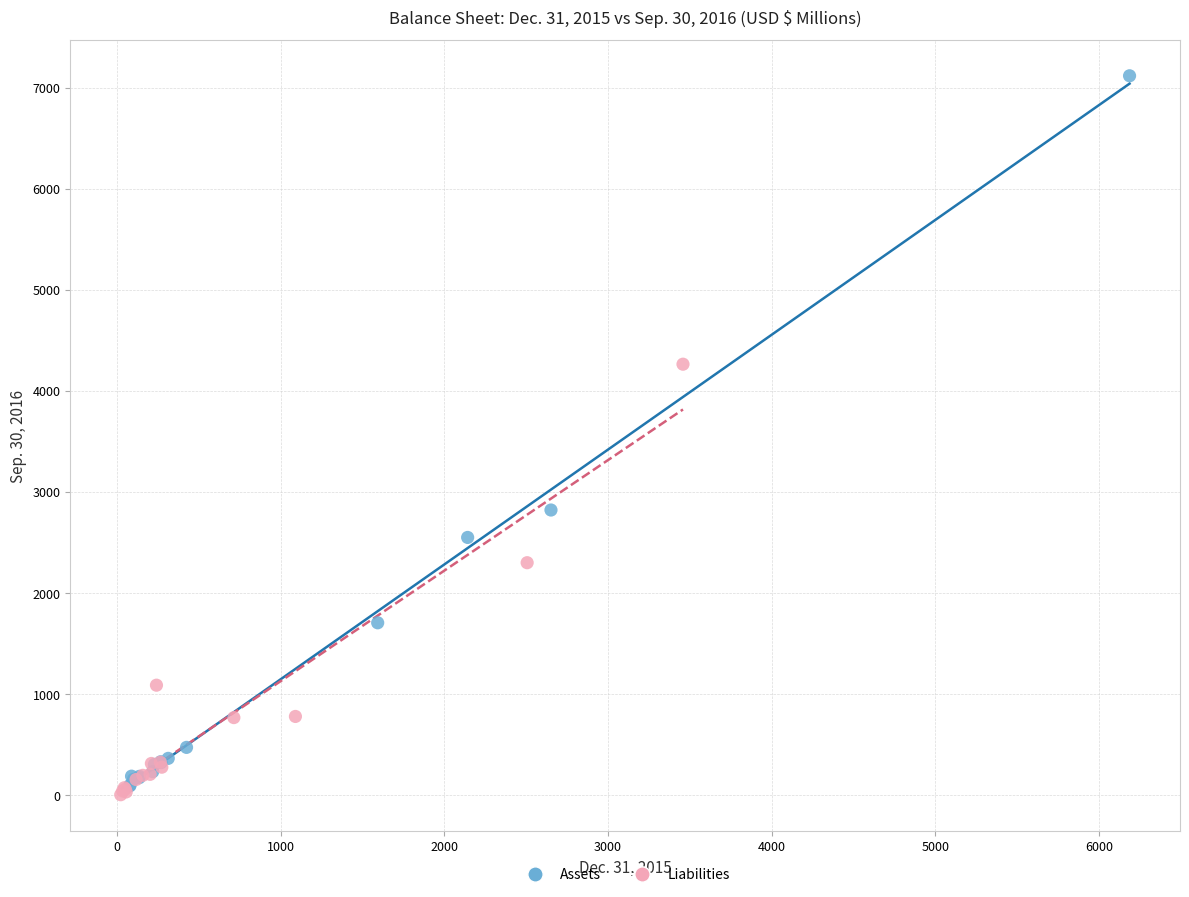

Which series reaches the maximum Y coordinate?

Assets